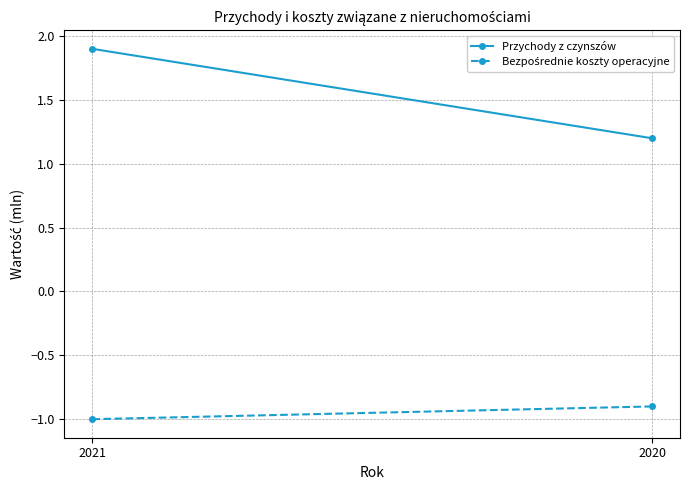

List the labels in order of Przychody z czynszów value, largest first.

2021, 2020